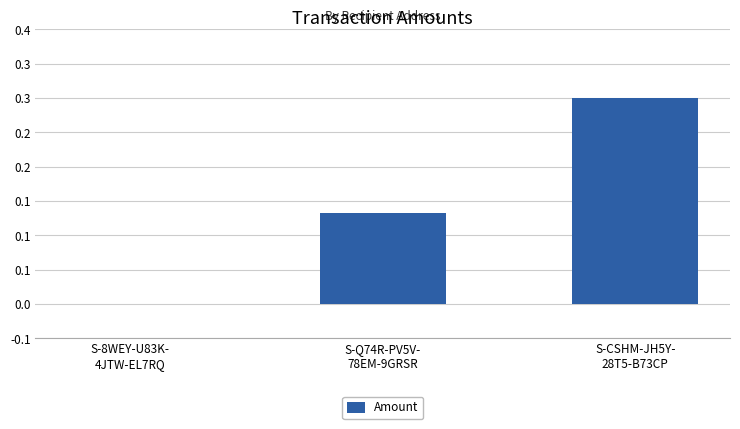

What is the sum of all values?

0.4